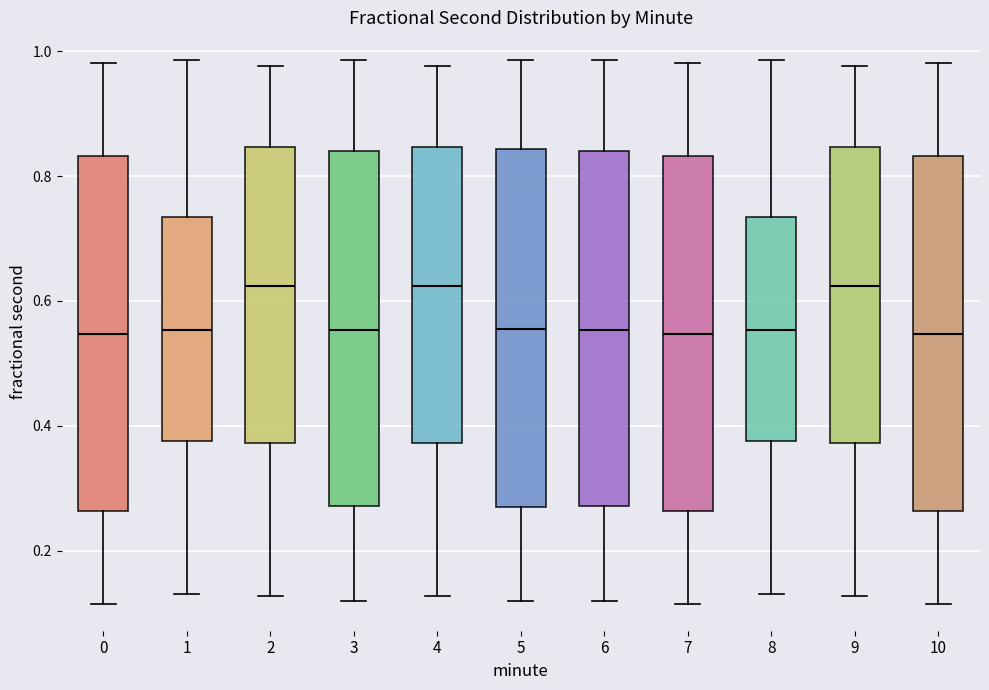

Reading left to right, transcribe this box plot: for each box, give where its median line is, the range the box spans, and where its two whiskers end, as read against the y-axis. The values are not printed on the chart, so give them approximately, as read against the axis.

0: median 0.54, box 0.26 to 0.84, whiskers 0.12 to 0.98
1: median 0.56, box 0.38 to 0.74, whiskers 0.14 to 0.98
2: median 0.62, box 0.38 to 0.84, whiskers 0.12 to 0.98
3: median 0.56, box 0.28 to 0.84, whiskers 0.12 to 0.98
4: median 0.62, box 0.38 to 0.84, whiskers 0.12 to 0.98
5: median 0.56, box 0.26 to 0.84, whiskers 0.12 to 0.98
6: median 0.56, box 0.28 to 0.84, whiskers 0.12 to 0.98
7: median 0.54, box 0.26 to 0.84, whiskers 0.12 to 0.98
8: median 0.56, box 0.38 to 0.74, whiskers 0.14 to 0.98
9: median 0.62, box 0.38 to 0.84, whiskers 0.12 to 0.98
10: median 0.54, box 0.26 to 0.84, whiskers 0.12 to 0.98